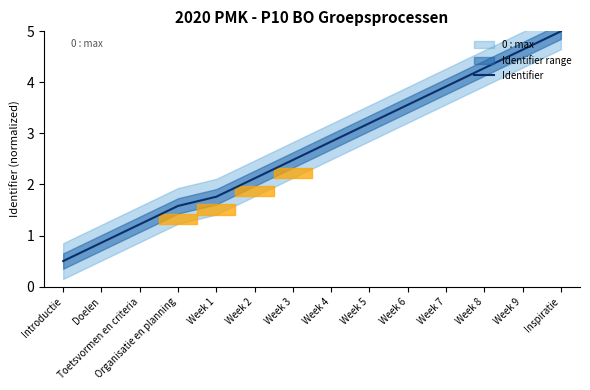

What is the difference between the values at Week 7 and Inspiratie?

1.1